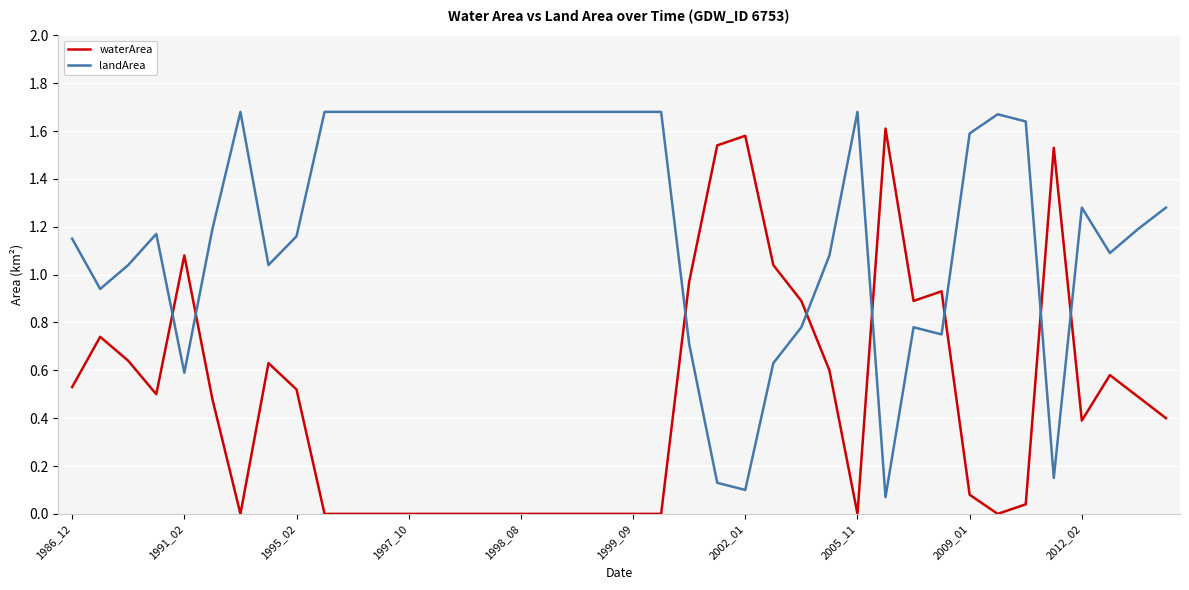

Which series has the largest total across all categories?

landArea